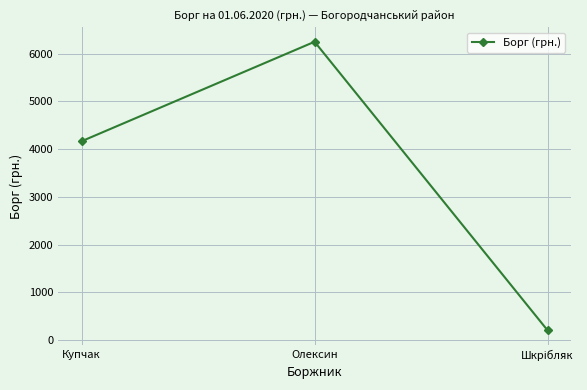

What is the greatest value displayed?

6250.0